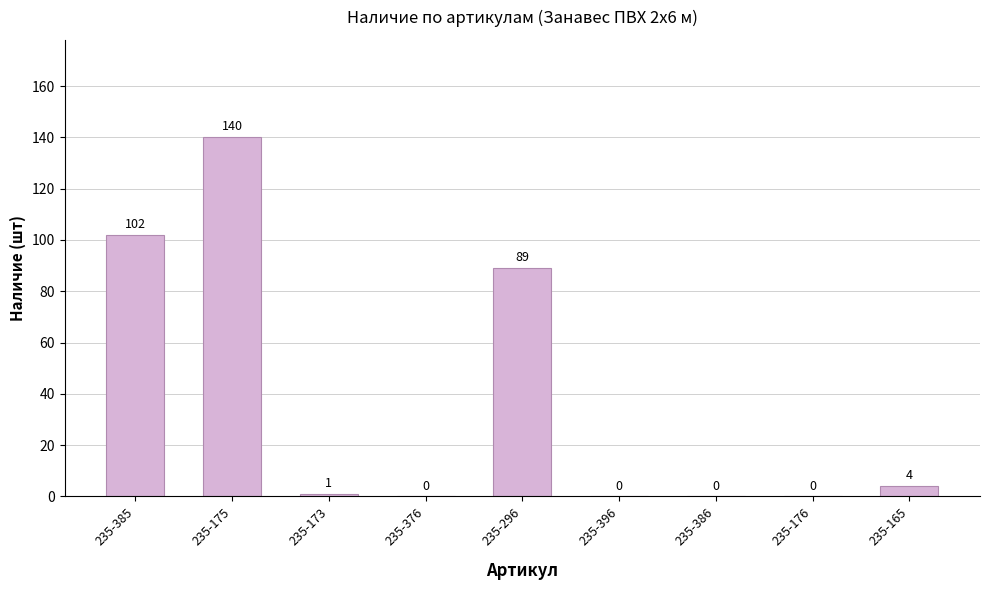

What value does the data have at 235-175?

140